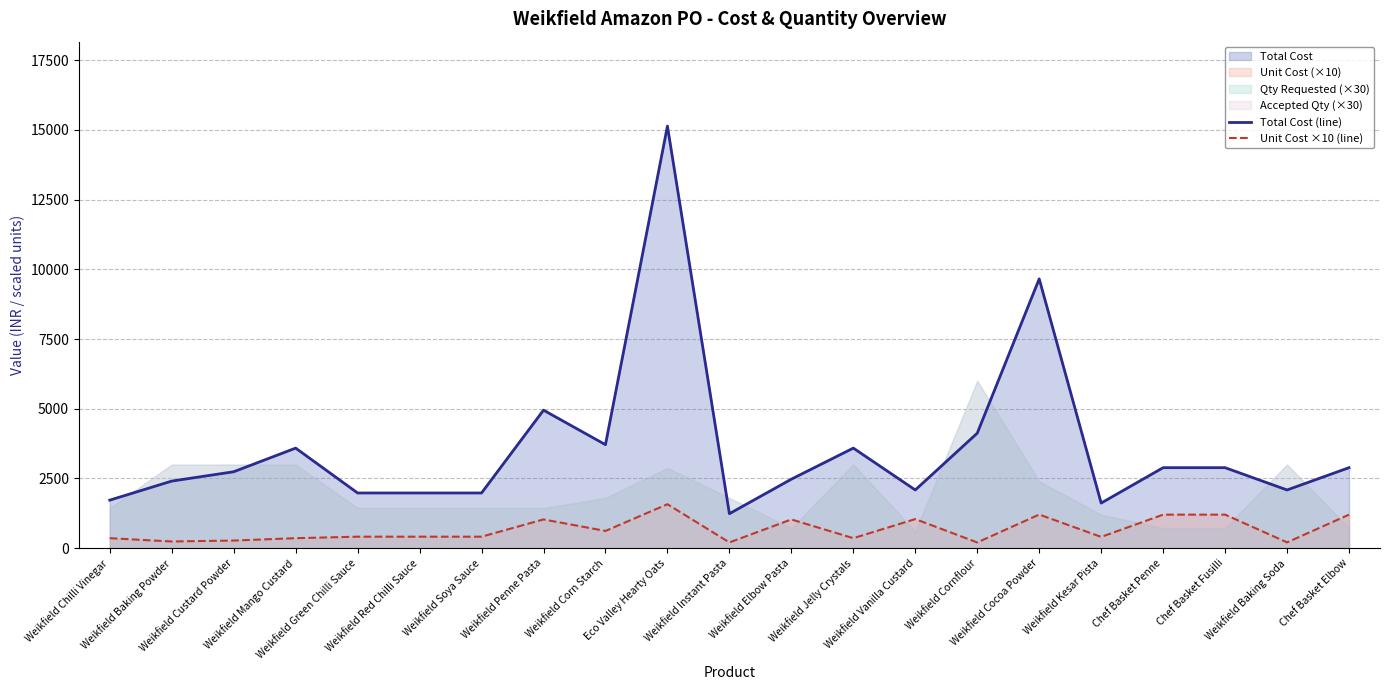

What is the minimum value for Total Cost (line)?

1237.2